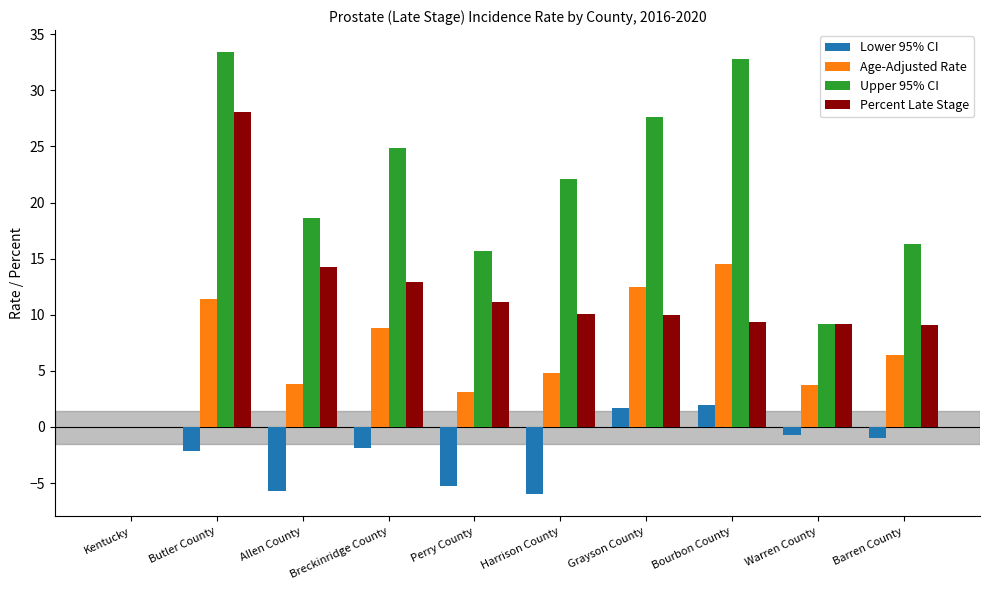

What is the highest value of the Upper 95% CI series?

33.4